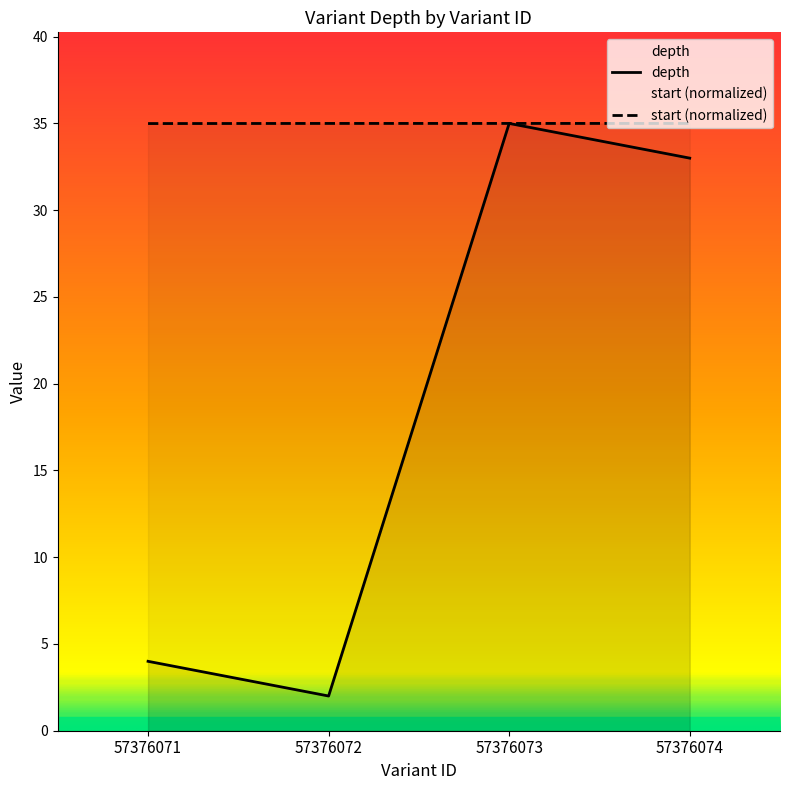

Which has a higher value, 57376072 or 57376073?

57376073